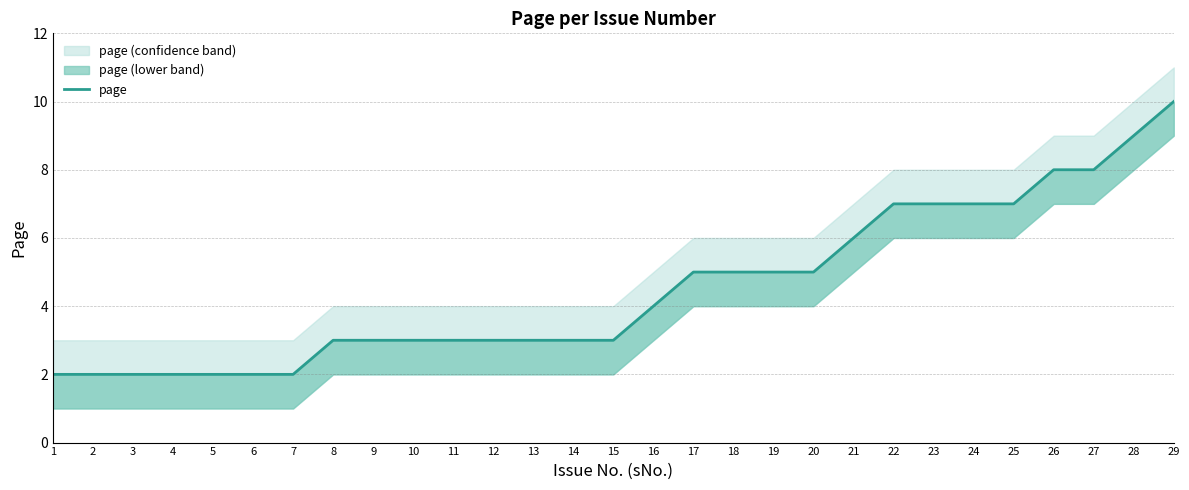

What is the value of the 16th point from the left?

4